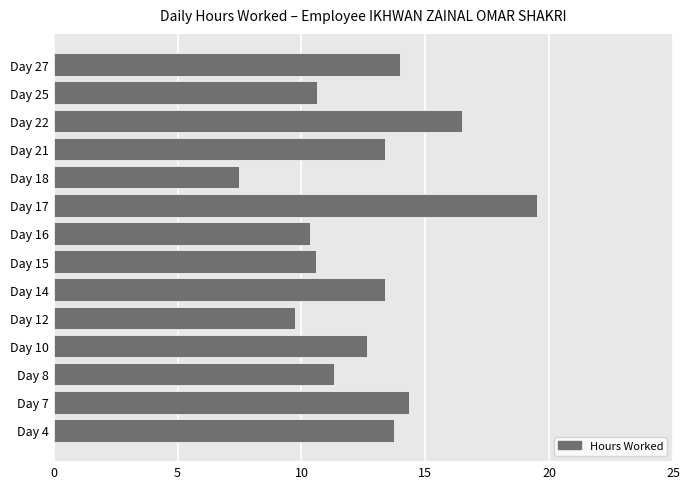

What is the difference between the values at Day 16 and Day 14?

3.0